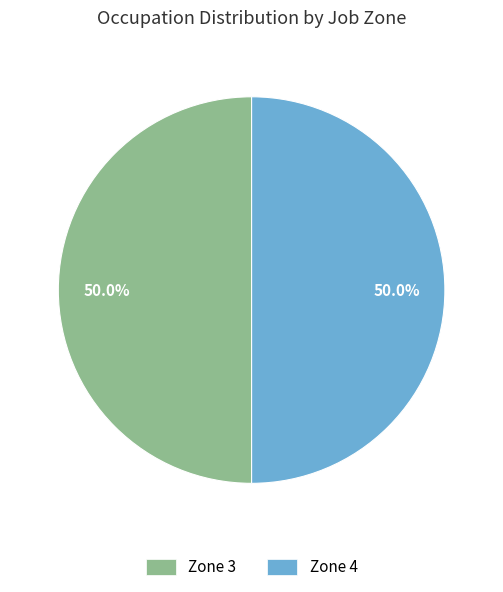

To the nearest percent, what is the average slice percentage?

50%